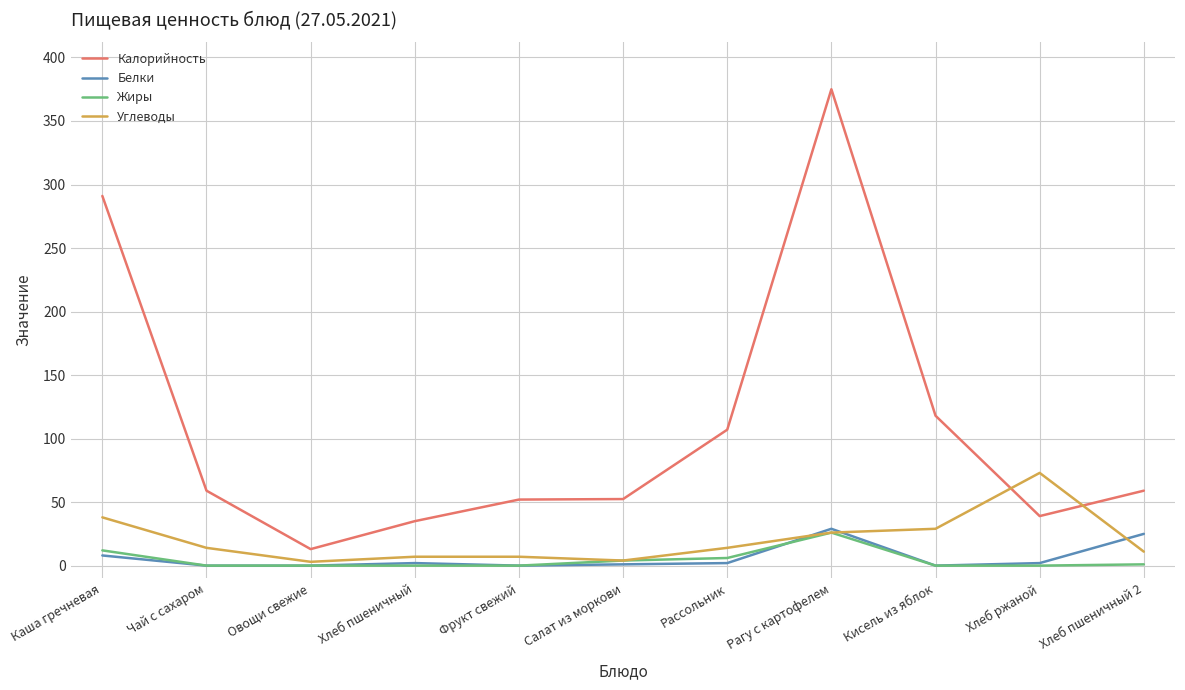

True or false: Калорийность and Белки cross at least once.

False